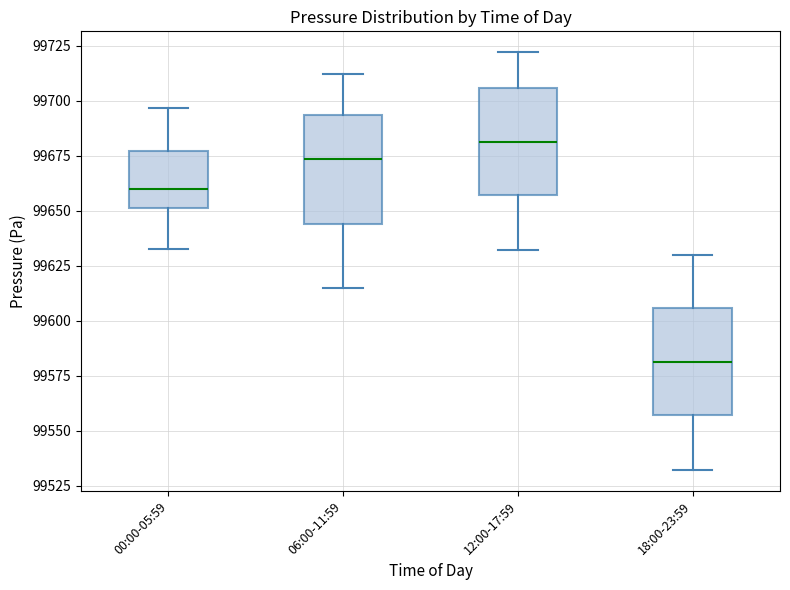

Where does the median line of the box for 00:00-05:59 sit on the y-axis? The values are not printed on the chart, so give them approximately, as read against the axis.

99660